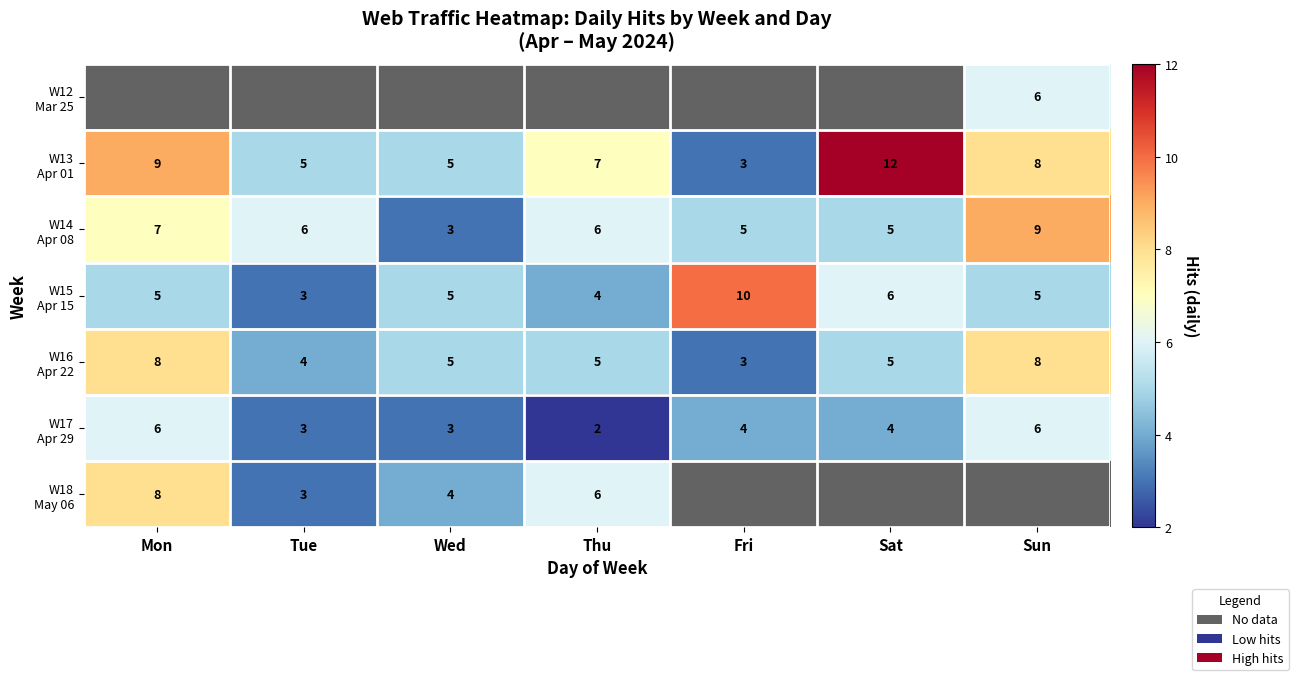

Which category has the highest value across all series?

Sat